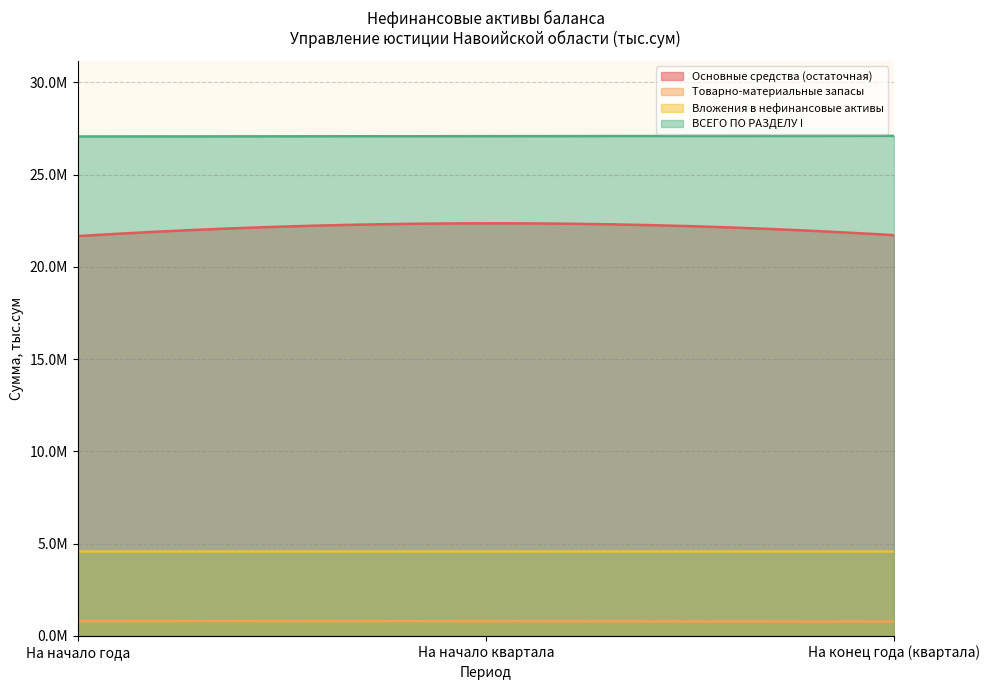

Between На начало года and На начало квартала, which is larger?

На начало квартала